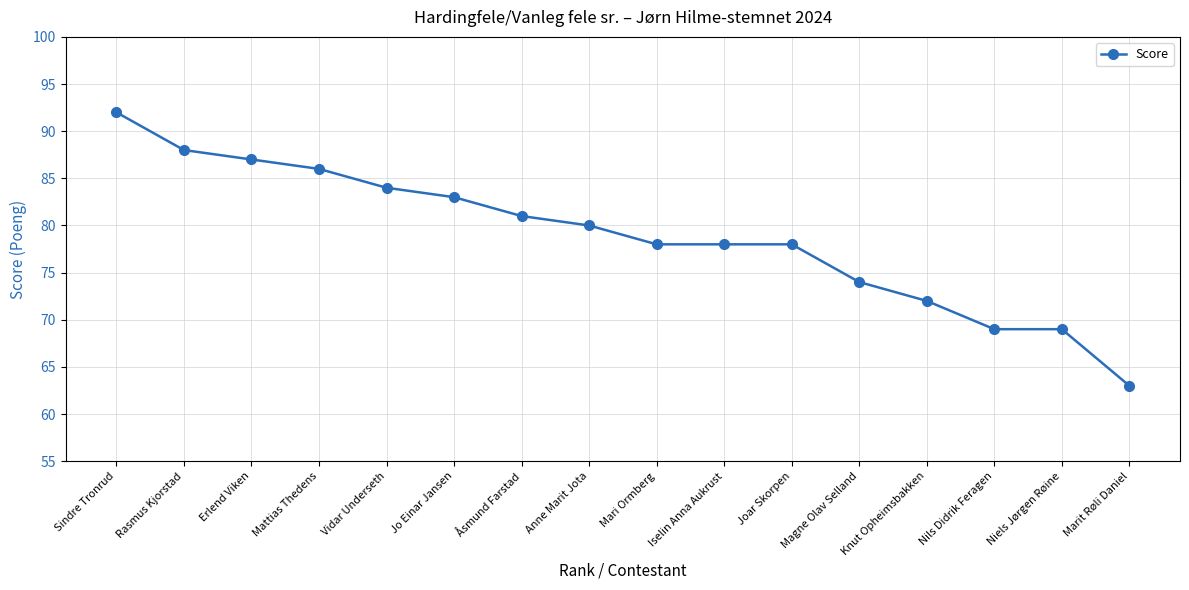

True or false: the data shows 126 at Anne Marit Jota.

False